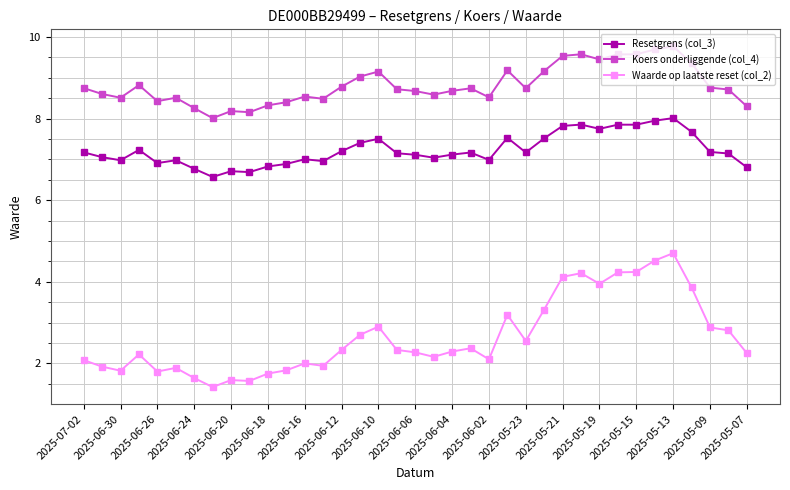

True or false: Koers onderliggende (col_4) and Resetgrens (col_3) intersect in this chart.

False